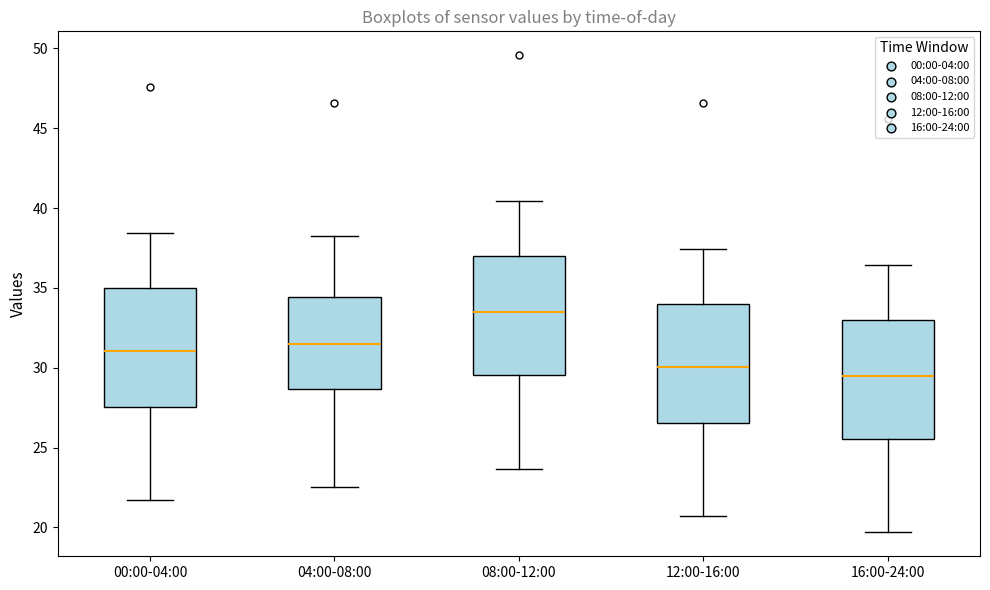

Where does the median line of the box for 16:00-24:00 sit on the y-axis? The values are not printed on the chart, so give them approximately, as read against the axis.

29.5